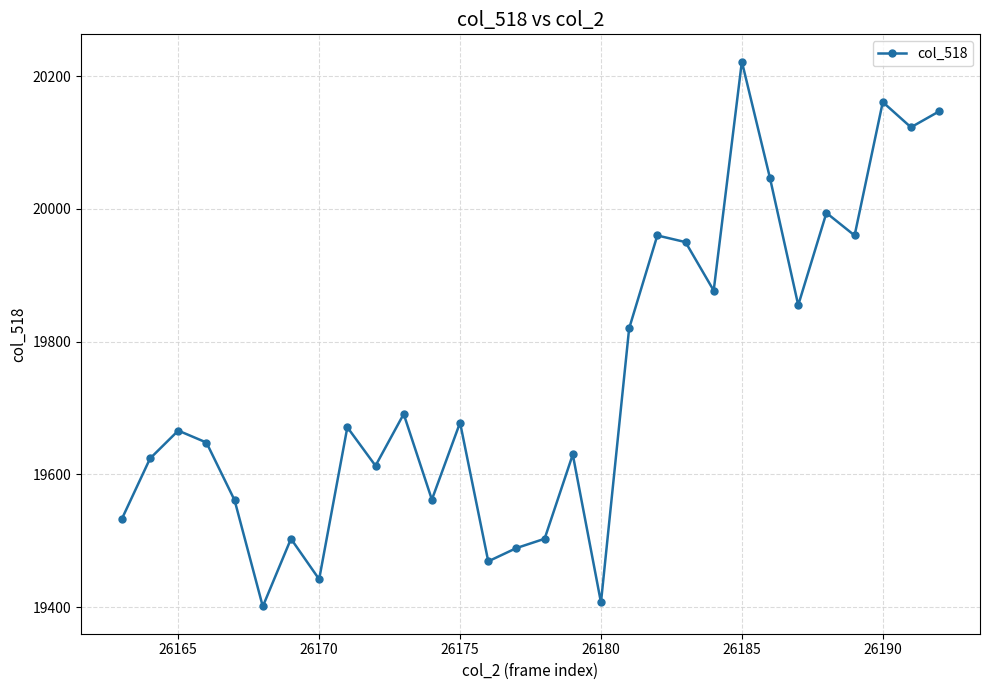

What is the difference between the second highest and minimum values?

760